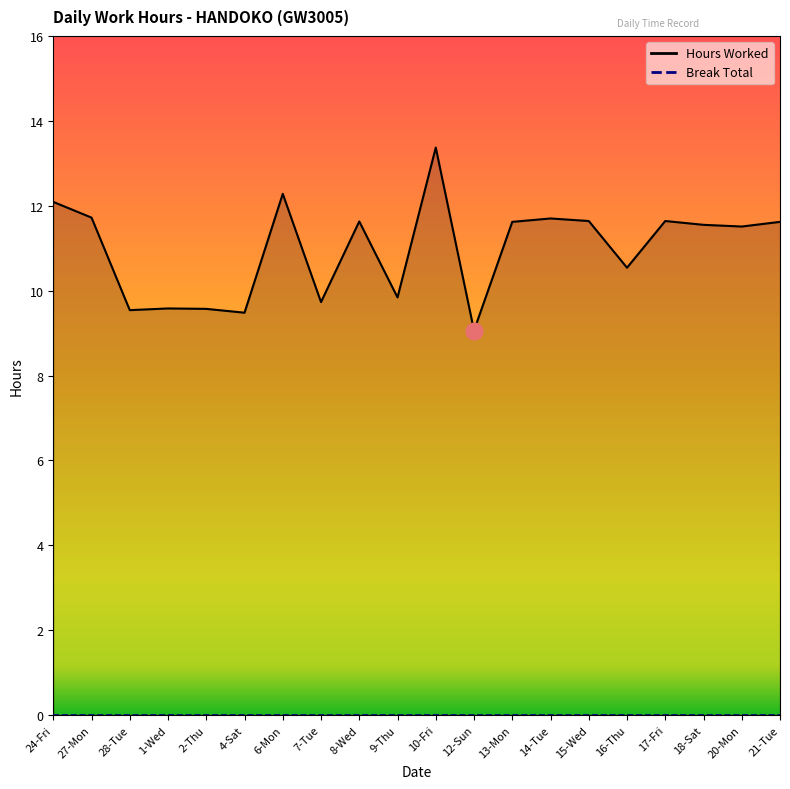

Is it true that the value at 27-Mon is 11.7?

True